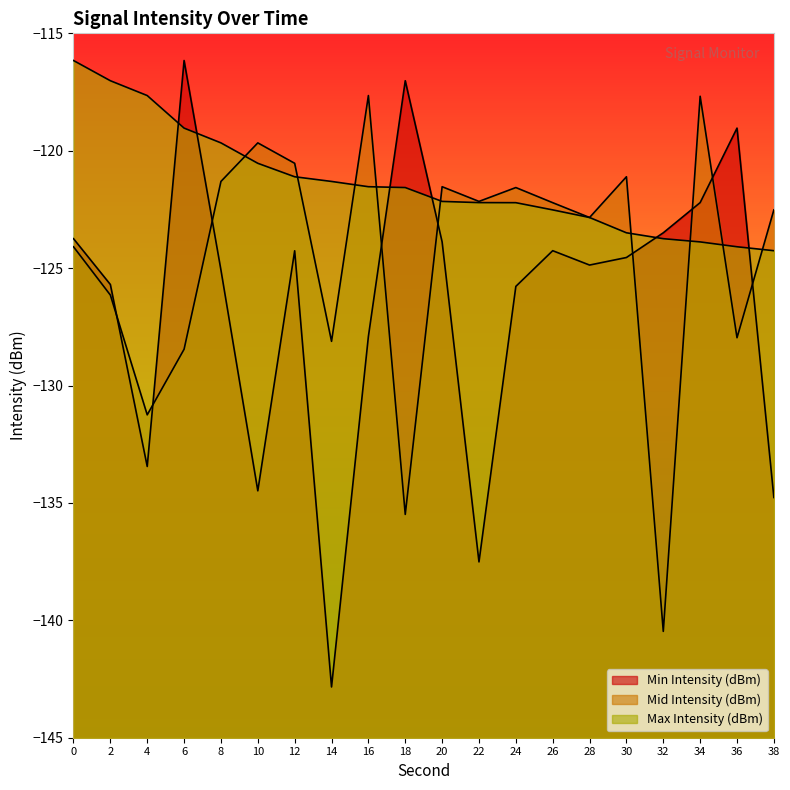

The Min Intensity (dBm) series shows -210.1 at 36. True or false?

False